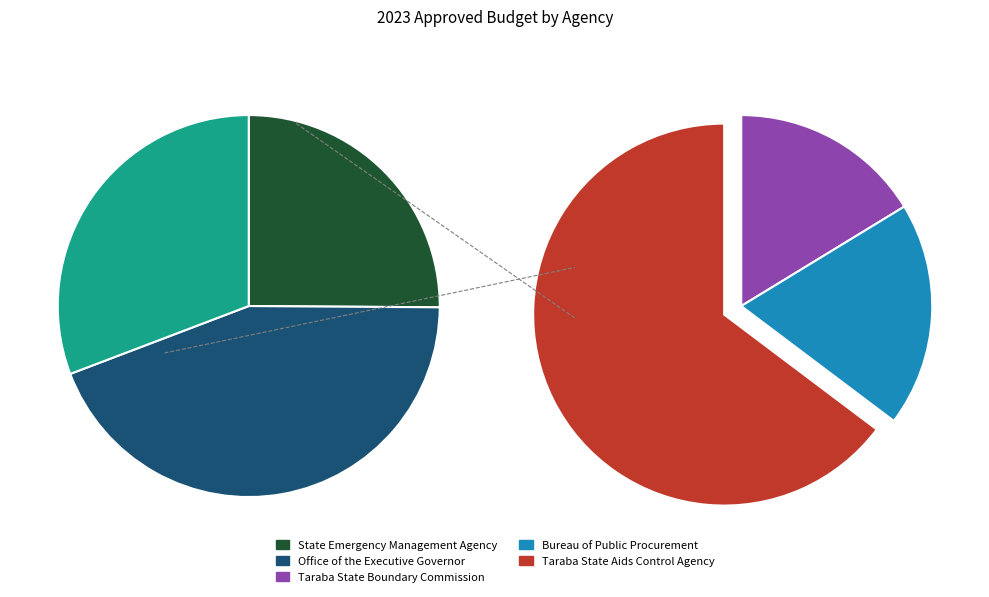

Does State Emergency Management Agency account for over 50% of the chart?

No